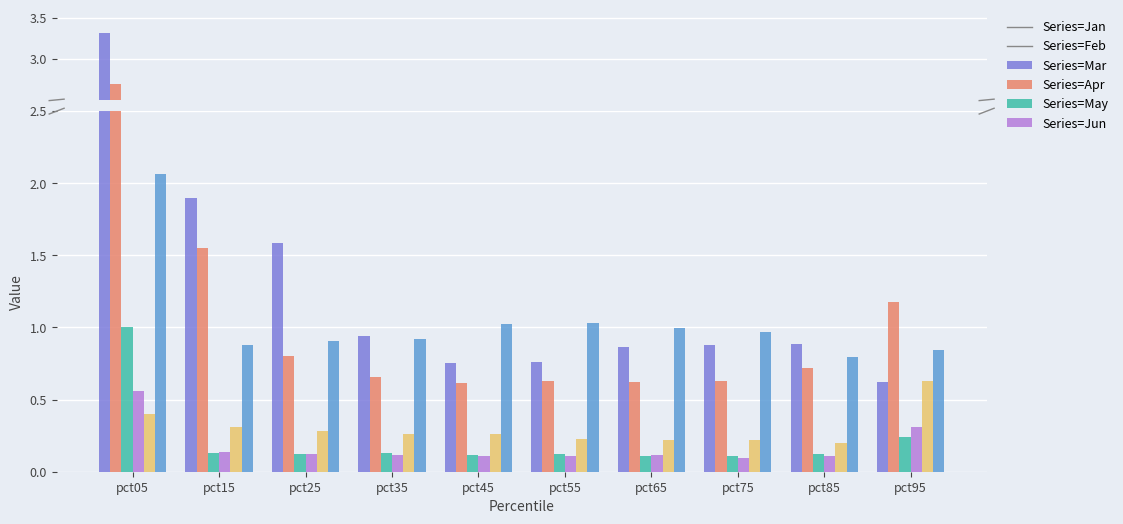

What is the maximum value shown in the chart?

3.3